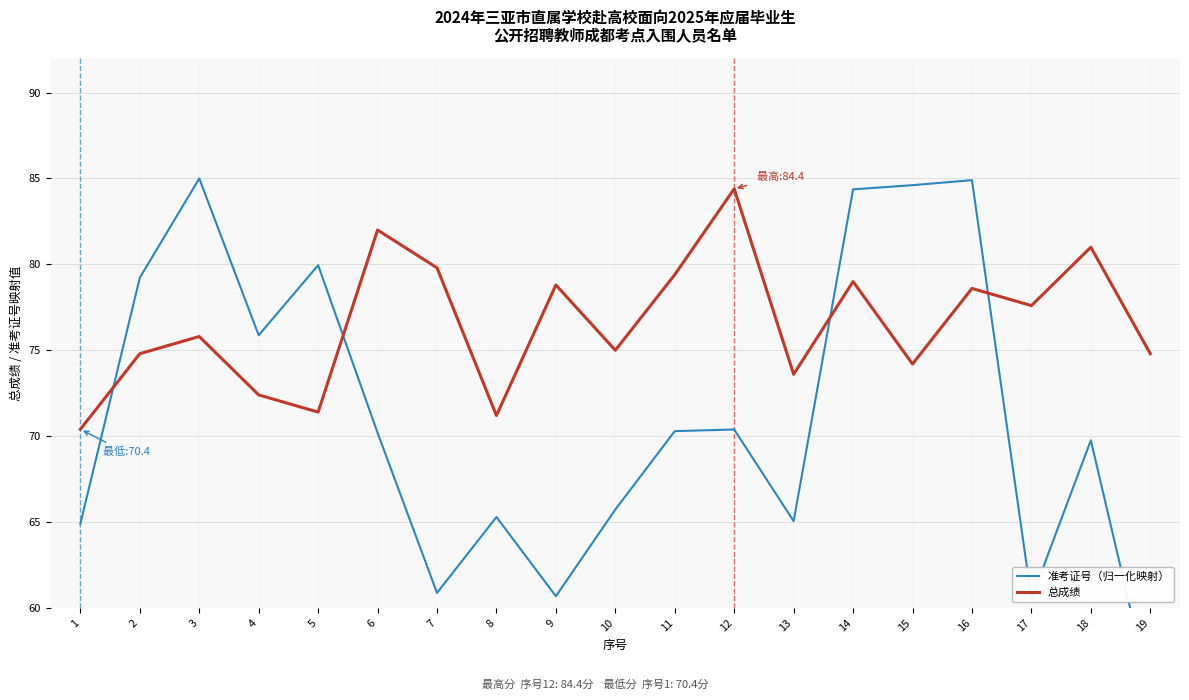

Reading left to right, list all the values displayed in this chart.

准考证号（归一化映射）: 64.9	79.2	85.0	75.9	80.0	70.2	60.9	65.3	60.7	65.7	70.3	70.4	65.0	84.4	84.6	84.9	60.5	69.8	55.0
总成绩: 70.4	74.8	75.8	72.4	71.4	82.0	79.8	71.2	78.8	75.0	79.4	84.4	73.6	79.0	74.2	78.6	77.6	81.0	74.8